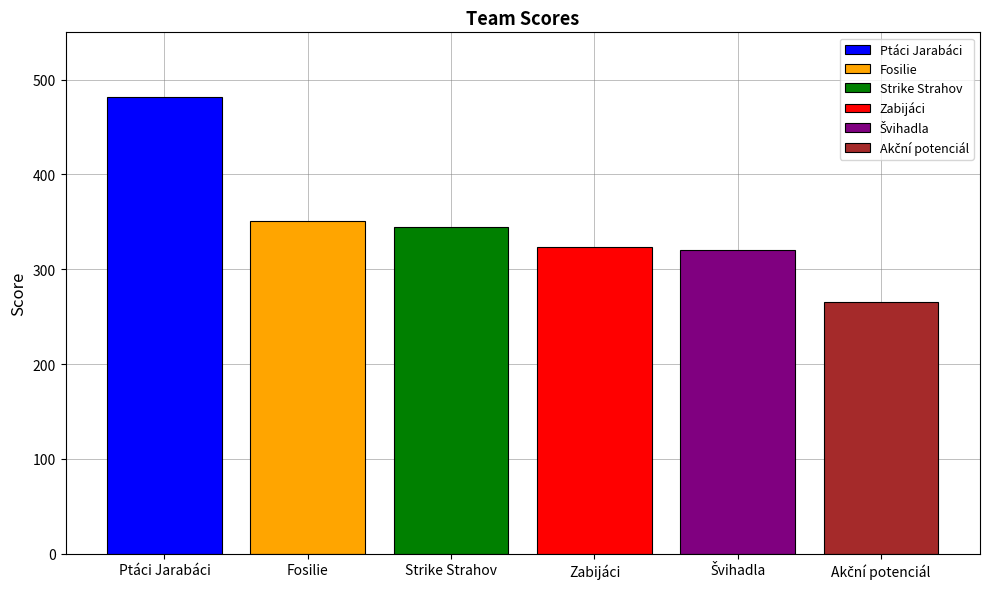

Which series has the largest range (max minus min)?

Ptáci Jarabáci